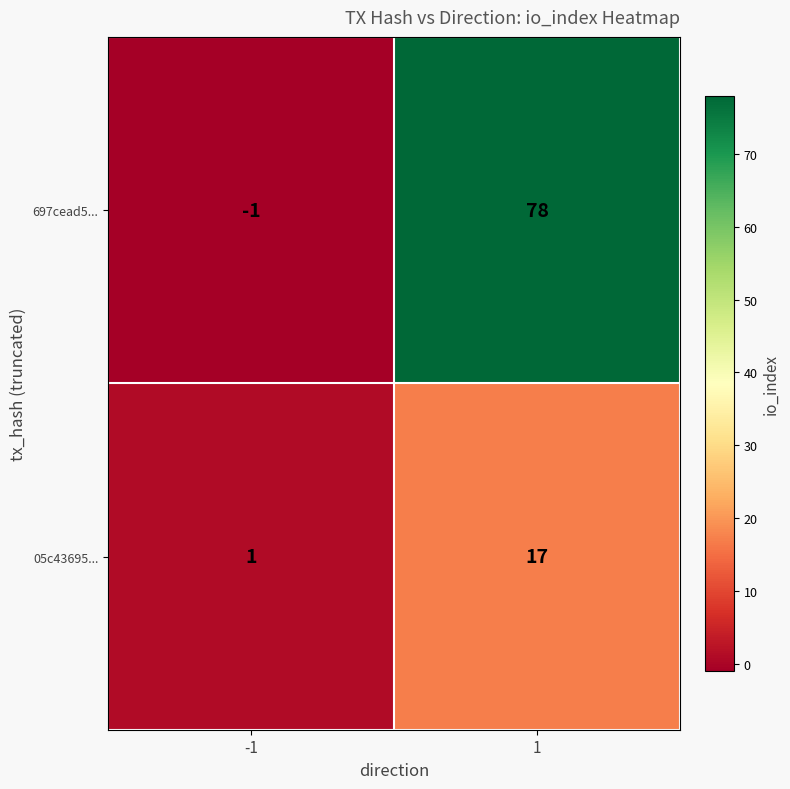

Which series changed the most between -1 and 1?

697cead5...